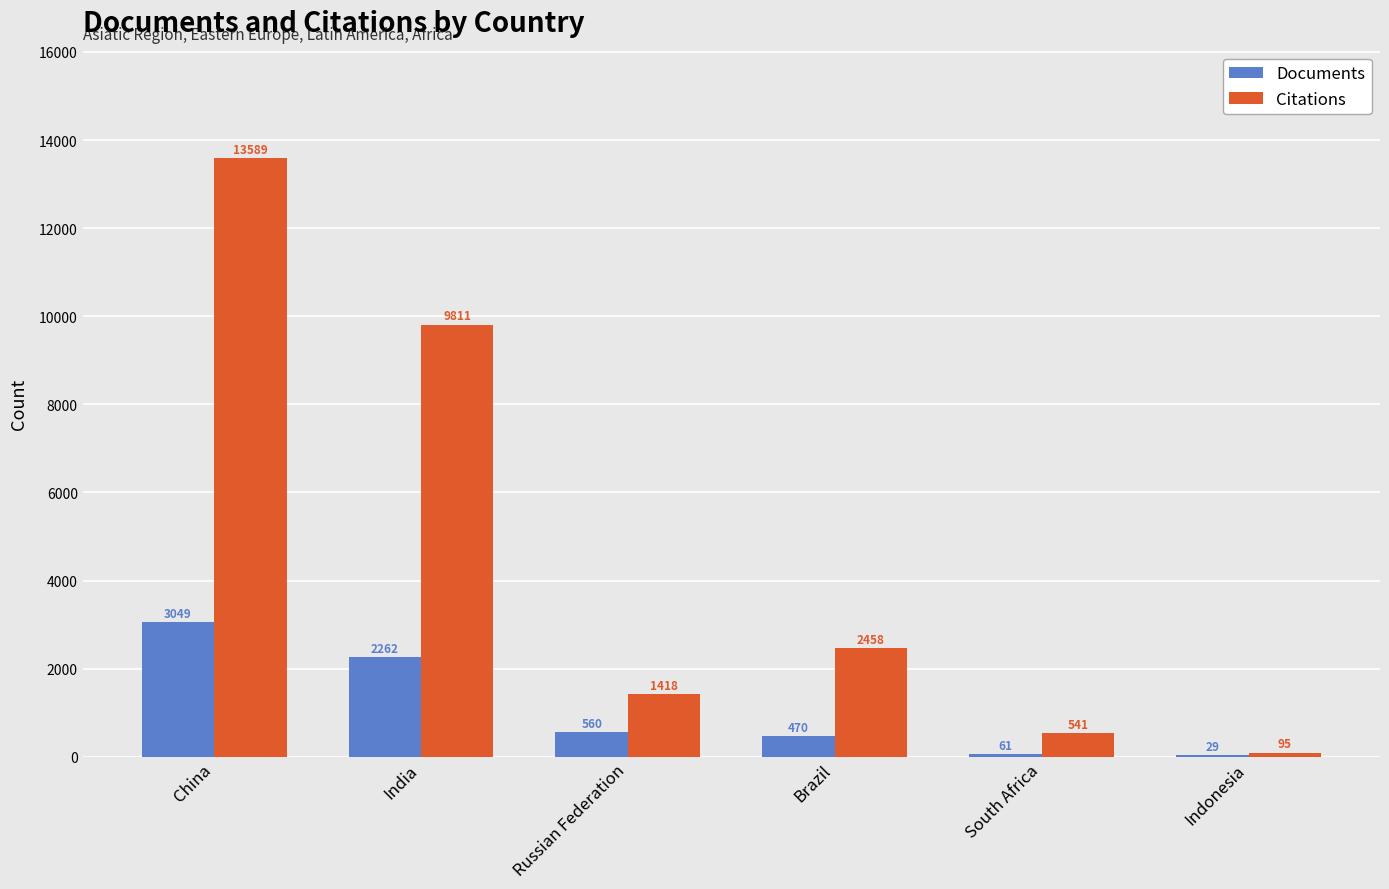

Reading left to right, transcribe all the data shown in this chart.

Documents: 3049	2262	560	470	61	29
Citations: 13589	9811	1418	2458	541	95